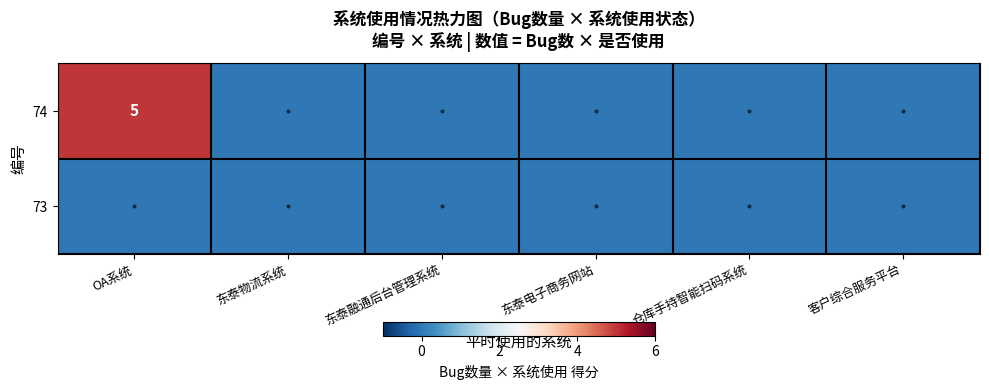

The value of 74 at 东泰融通后台管理系统 is 2. True or false?

False